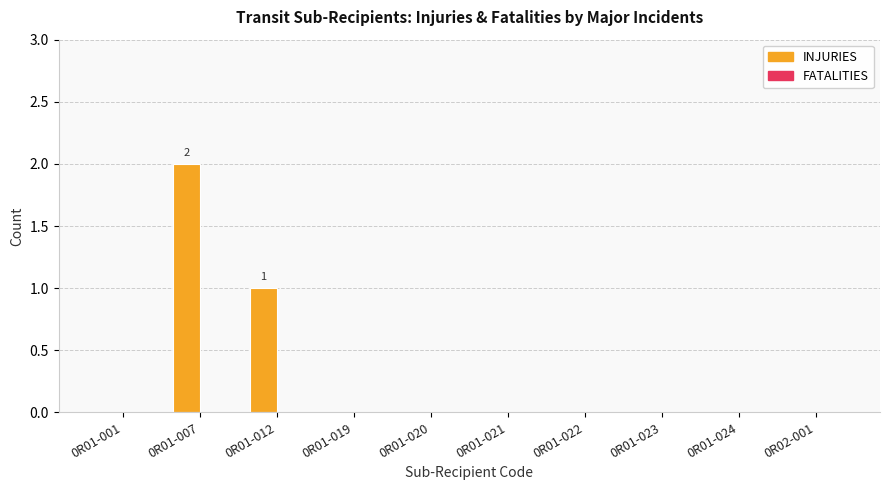

What is the change in value from 0R01-001 to 0R01-012?

+1